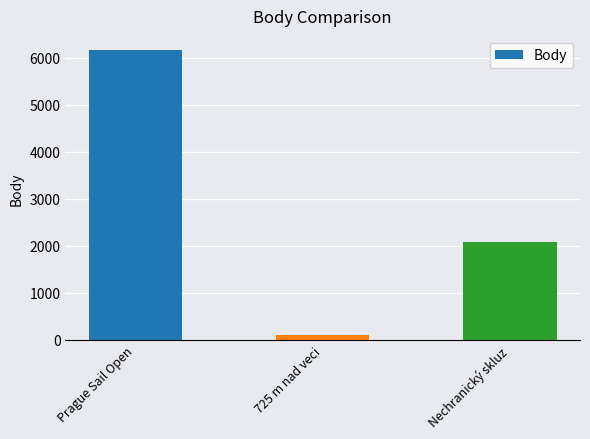

What is the change in value from Prague Sail Open to Nechranický skluz?

-4073